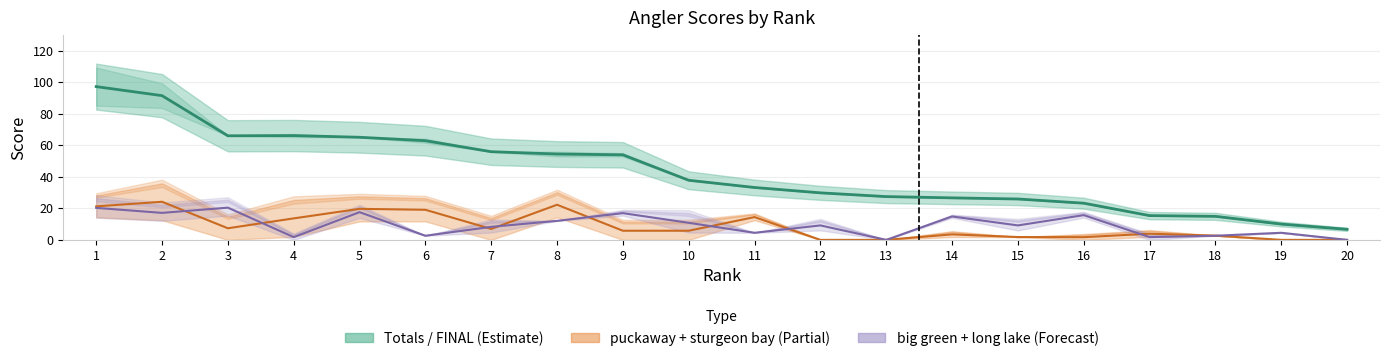

Which series ends up on top after the final intersection of big green + long lake and puckaway + sturgeon bay?

big green + long lake